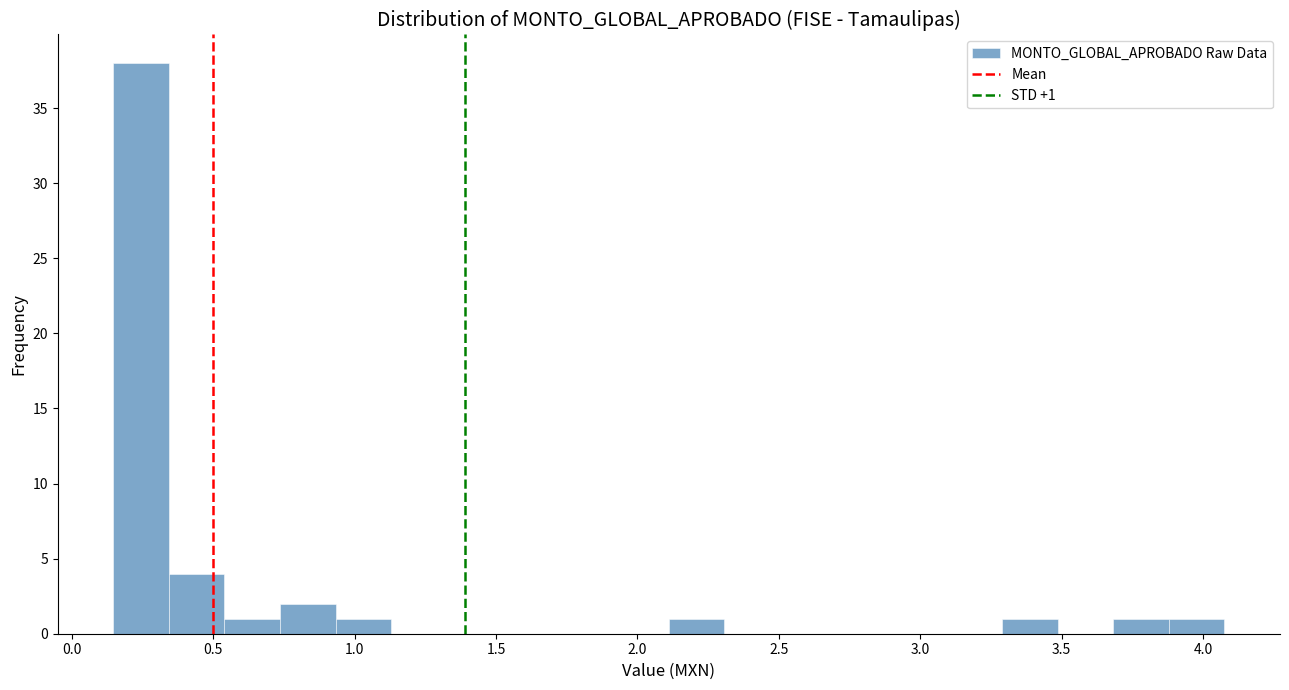

Read against the x-axis, roughly where is the centre of the tallest bar?

0.25